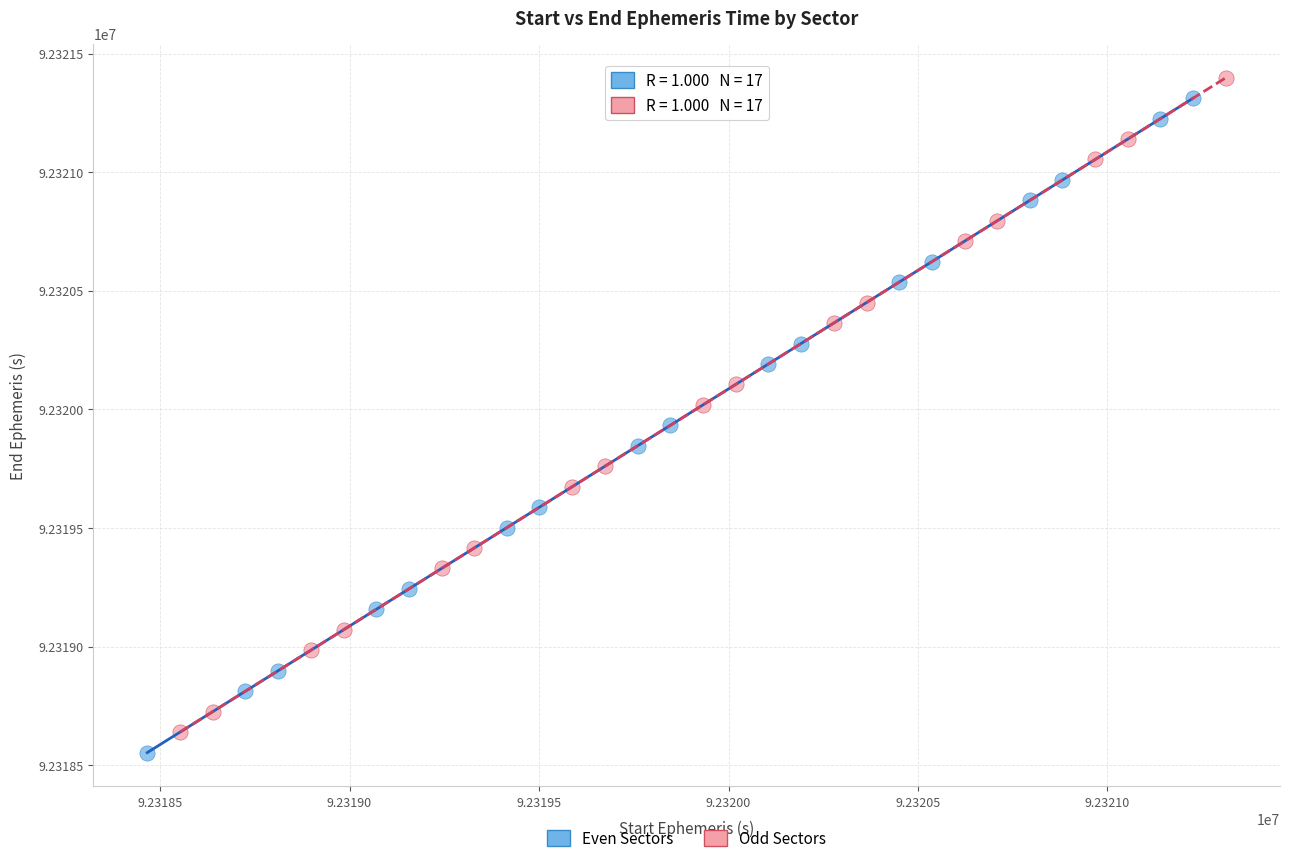

Which series reaches the minimum Y coordinate?

Even Sectors